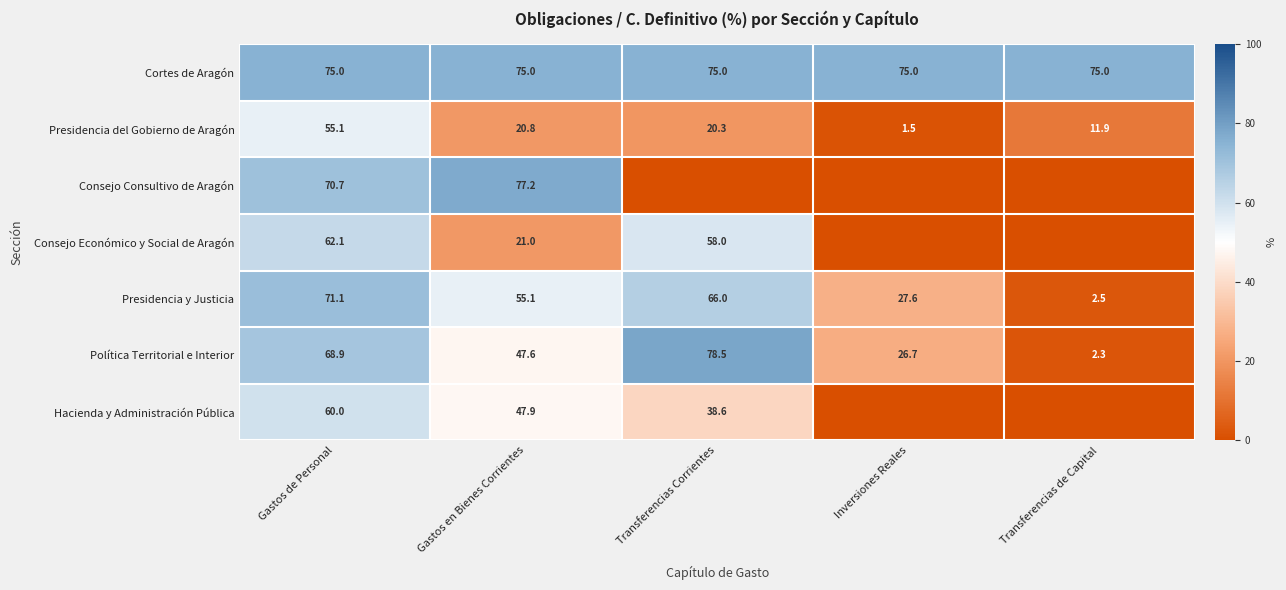

True or false: Presidencia del Gobierno de Aragón has a value of 1.5 at Inversiones Reales.

True